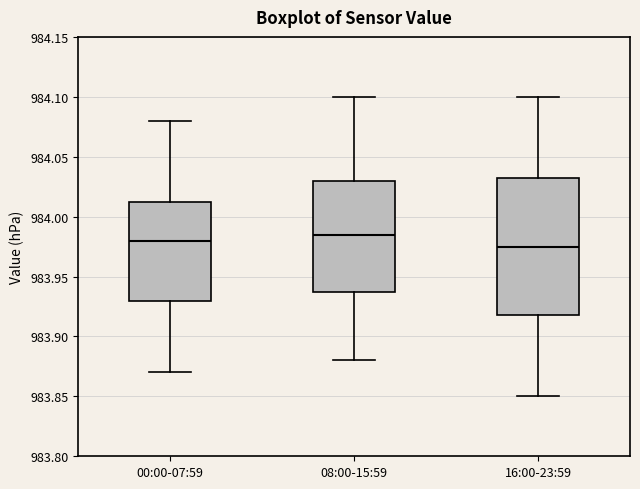

Comparing the boxes themselves (not the whiskers), which one is the tallest?

16:00-23:59